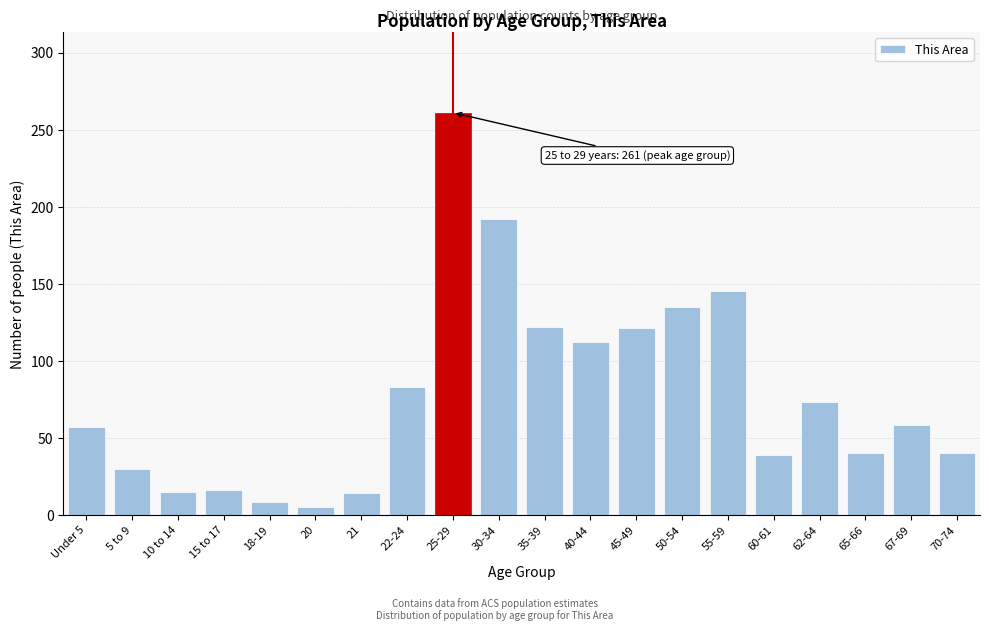

What is the label of the 18th bar from the left?

65-66